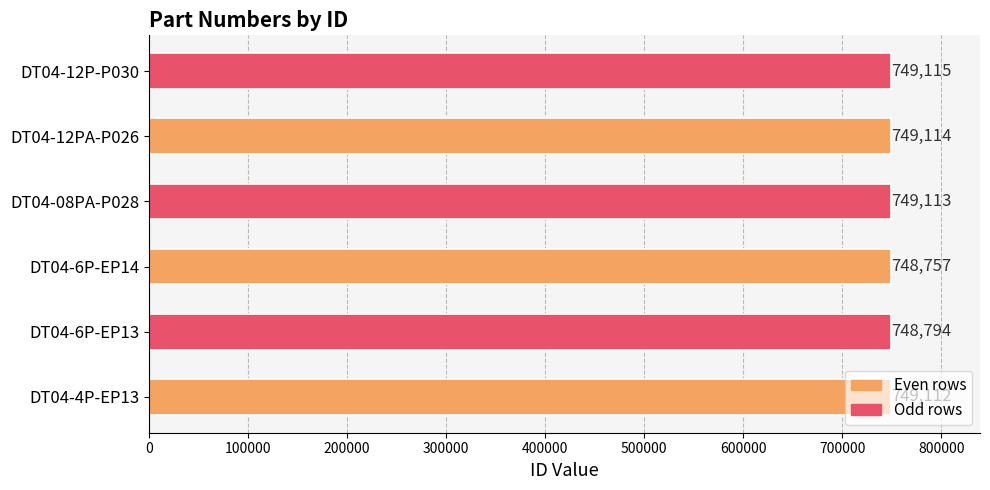

How many data points does each series have?

6